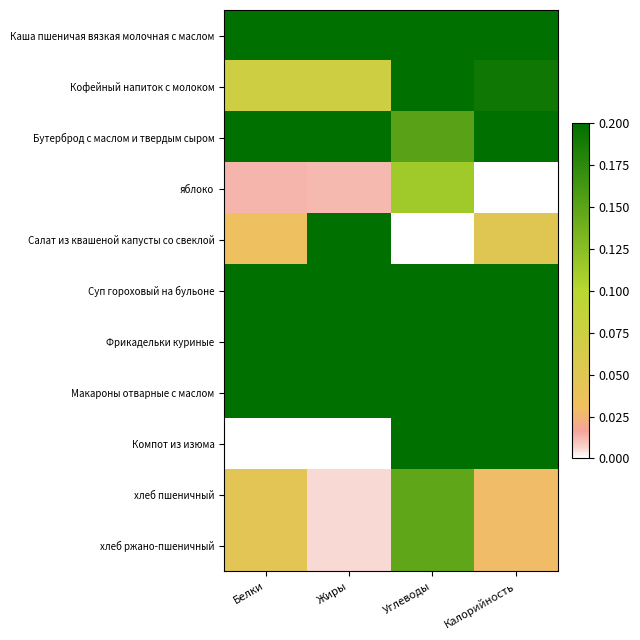

What is the spread (max minus min) of values at Жиры?

1.0